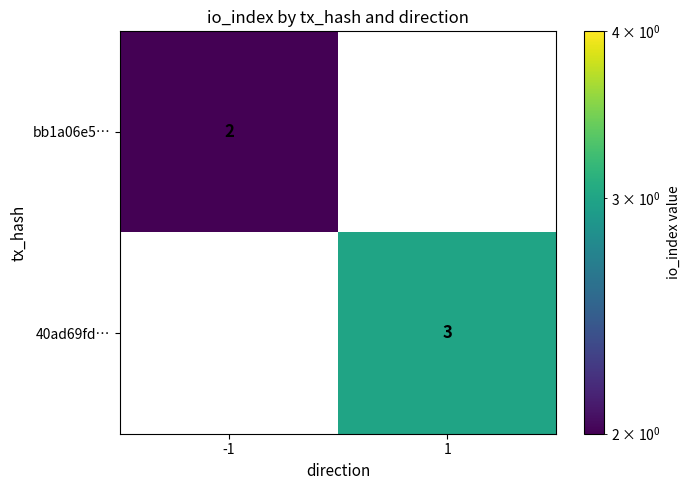

Rank the series at 1 from highest to lowest value.

40ad69fd…, bb1a06e5…